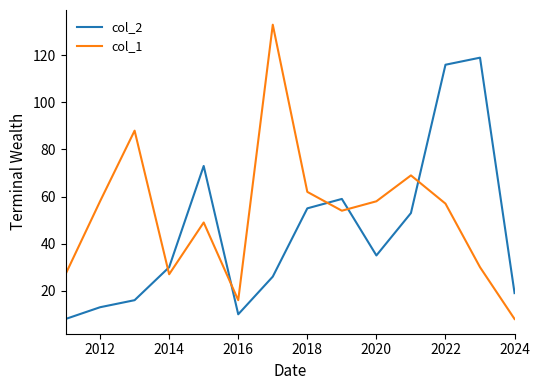

What is the minimum value shown in the chart?

8